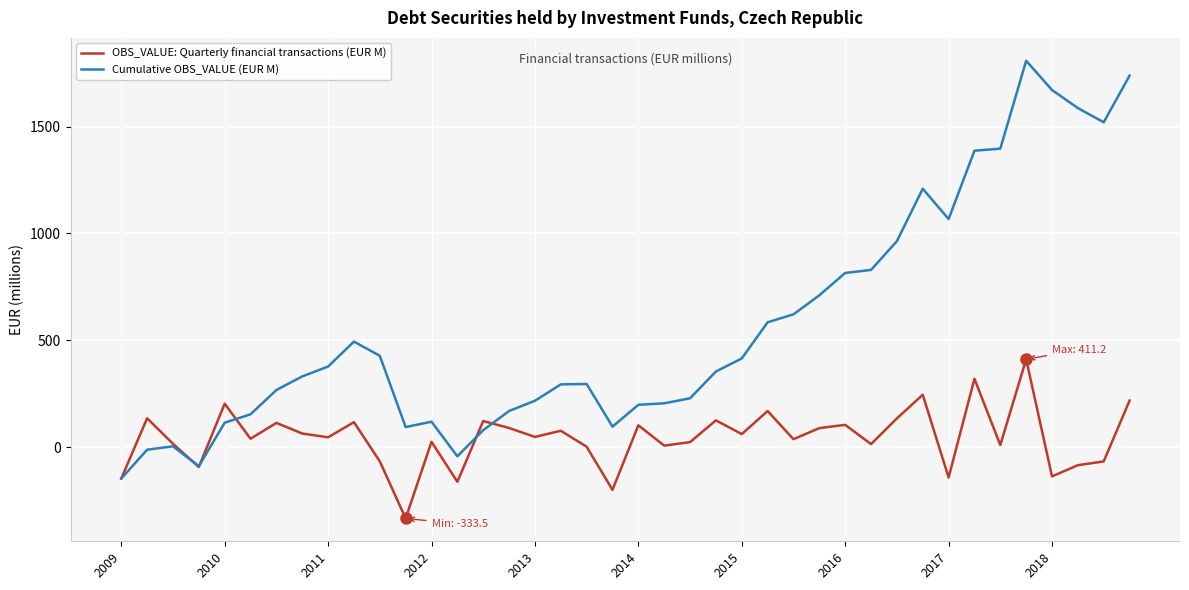

At how many categories does at least one series exceed 509?

15